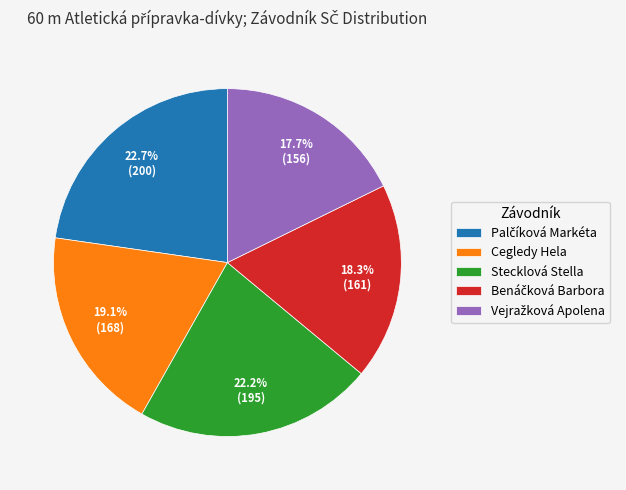

Does any single category account for the majority?

No